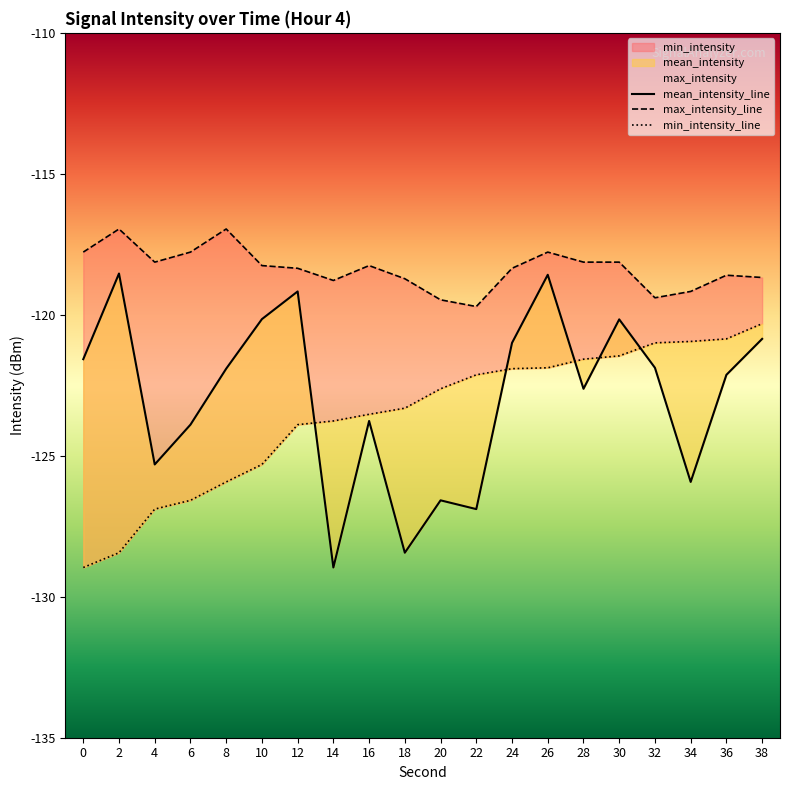

Is it true that min_intensity equals -122.1 at 22?

True